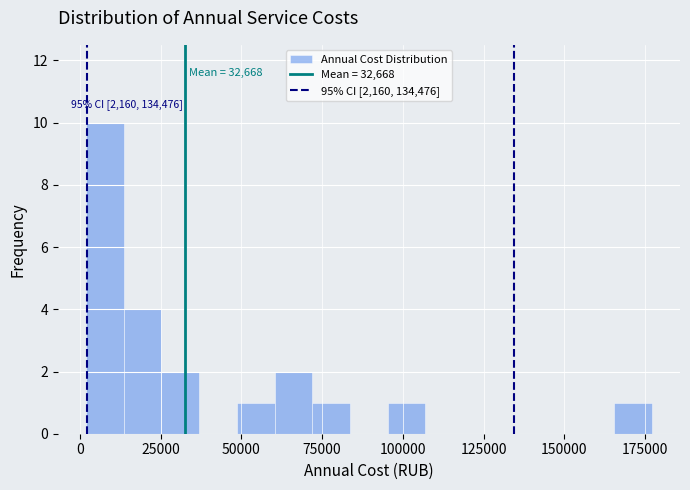

Read against the x-axis, roughly where is the centre of the tallest bar?

10000